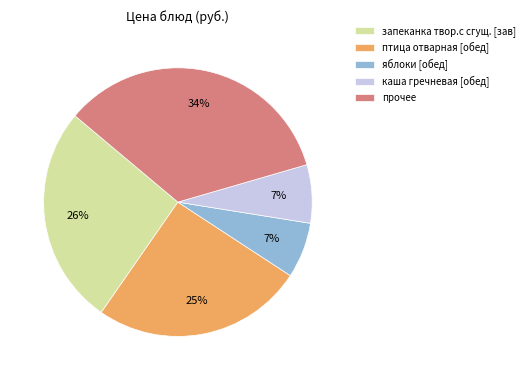

What percentage is the яблоки [обед] slice, to the nearest percent?

7%